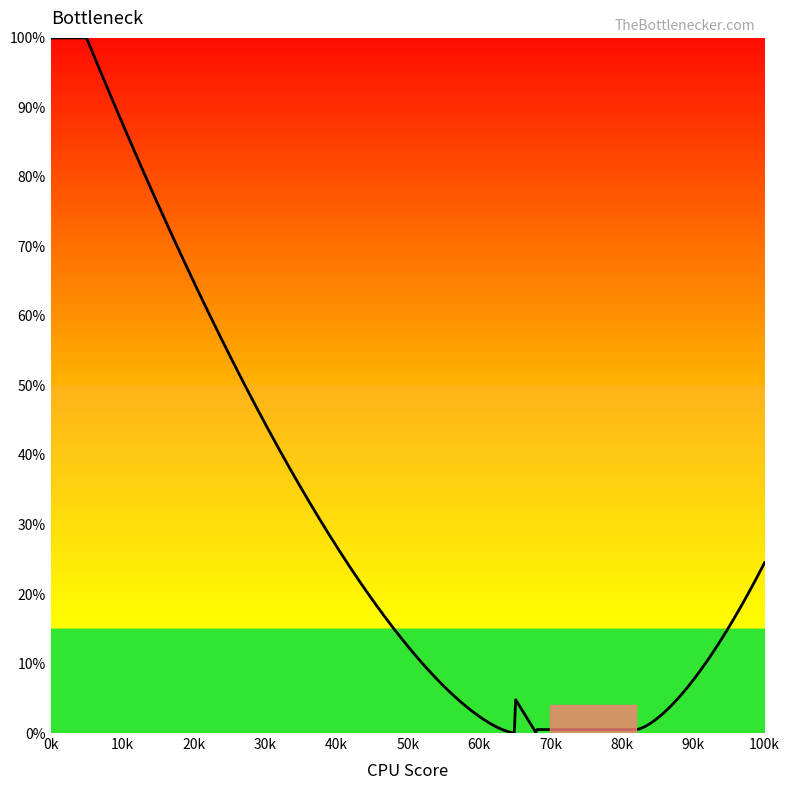

What is the greatest value displayed?

100.0